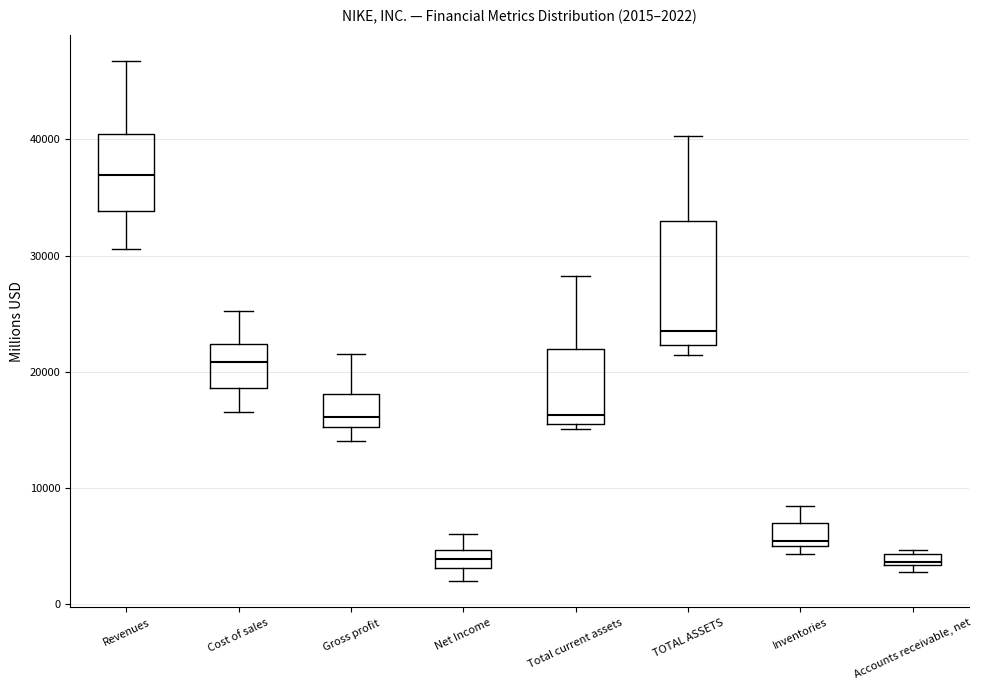

Which box's median line is the highest?

Revenues